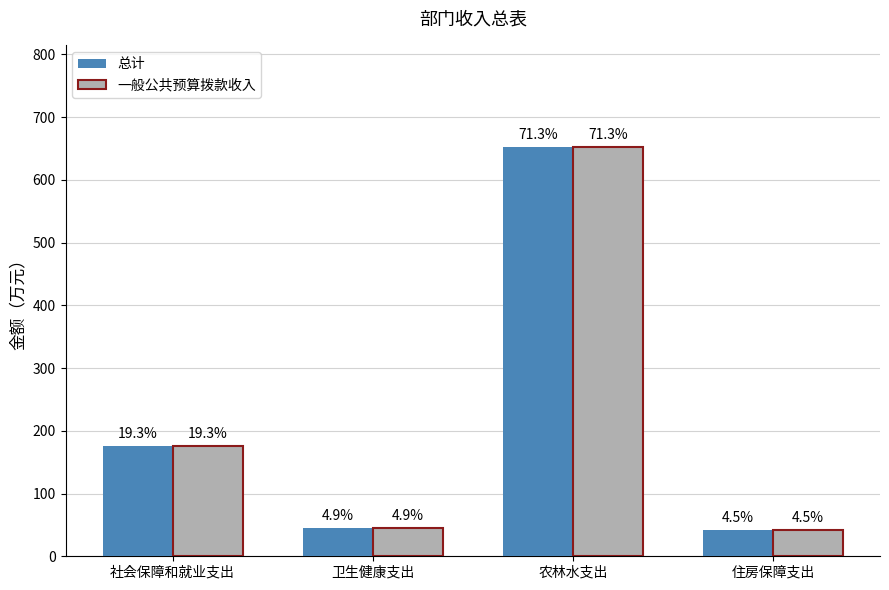

Is it true that 总计 equals 44.9 at 卫生健康支出?

True